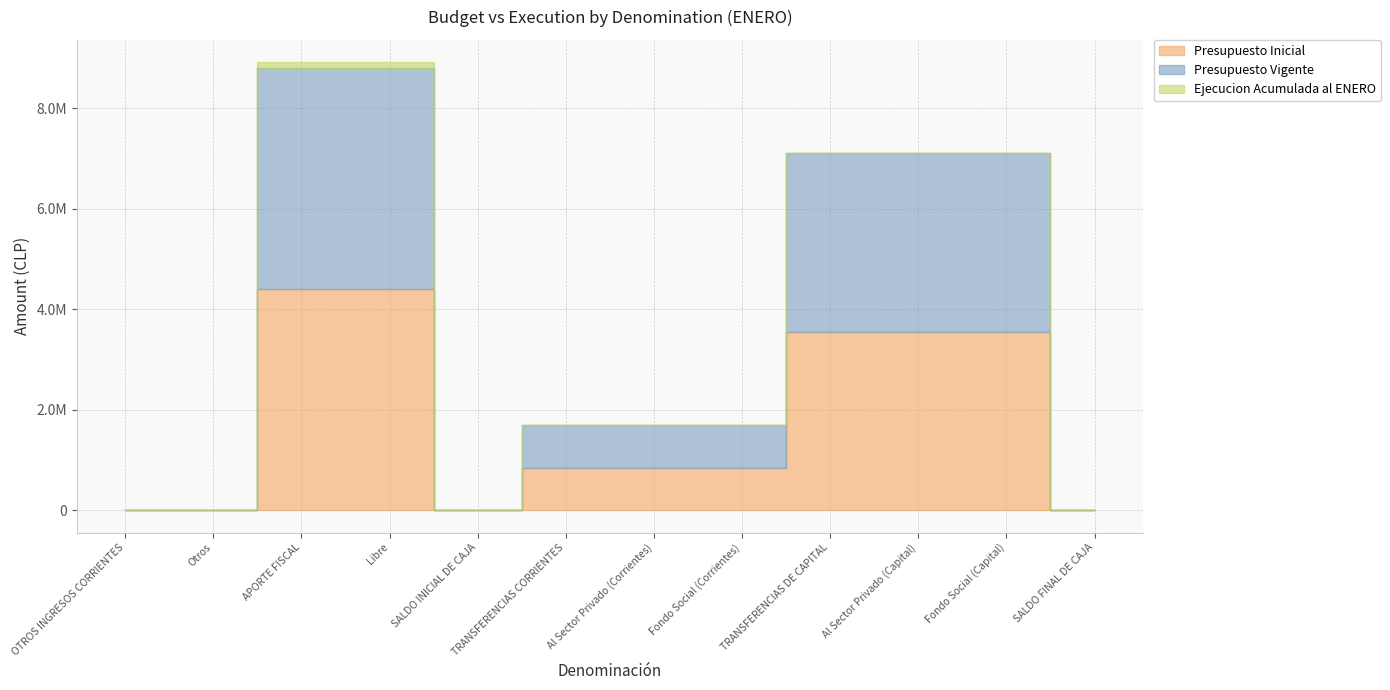

Read the Presupuesto Vigente value at SALDO INICIAL DE CAJA, to the nearest 100.

1000